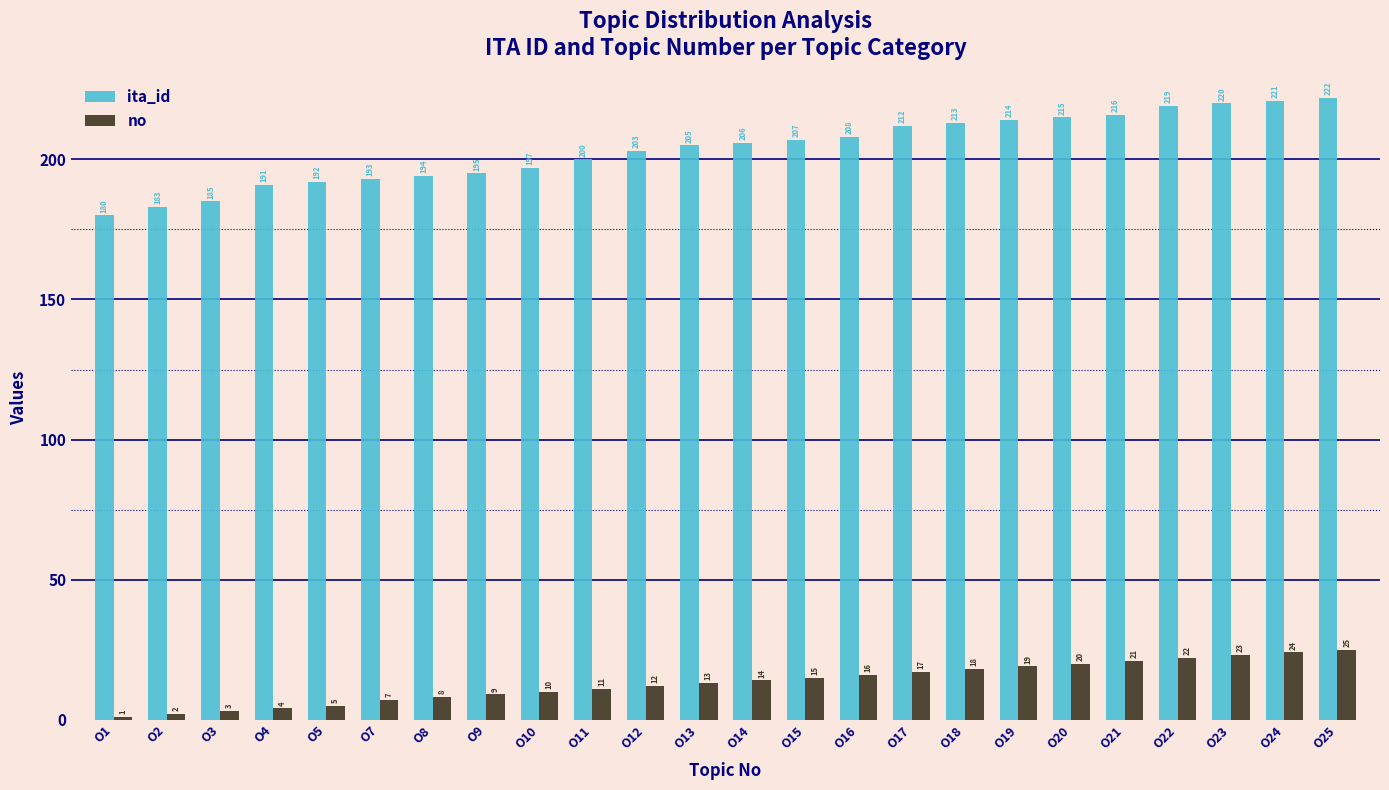

Is it true that ita_id equals 206 at O14?

True